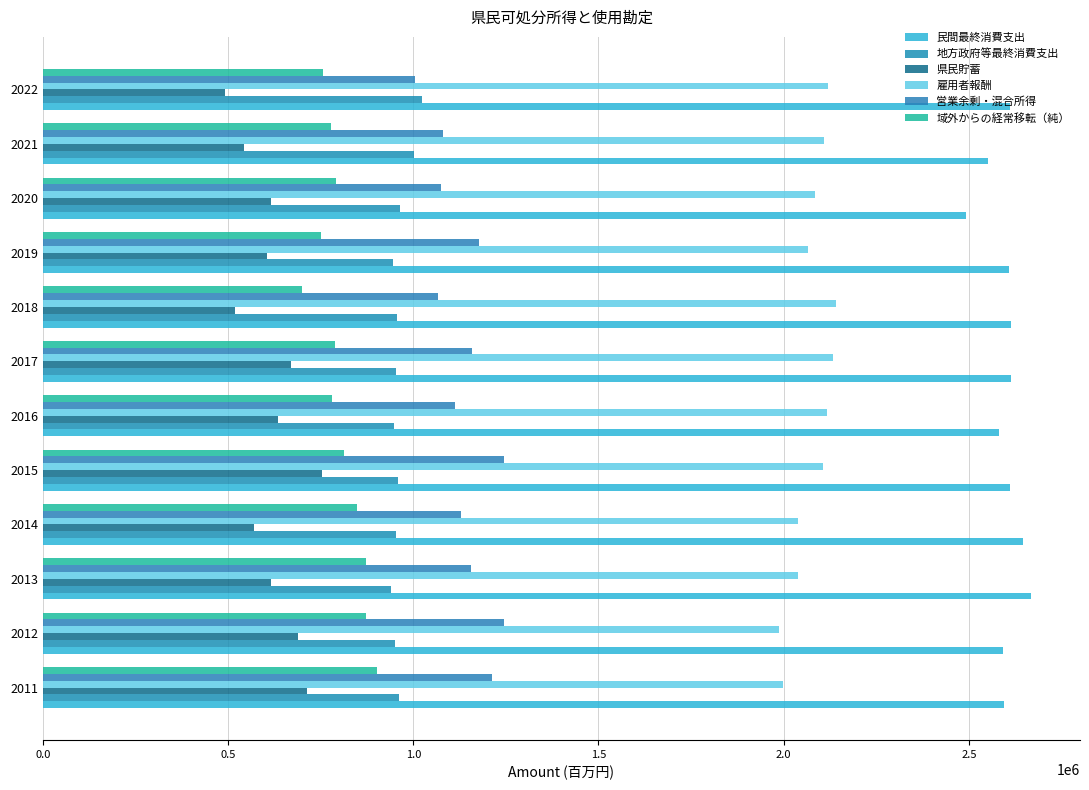

List the series in order of their peak value, highest first.

民間最終消費支出, 雇用者報酬, 営業余剰・混合所得, 地方政府等最終消費支出, 域外からの経常移転（純）, 県民貯蓄